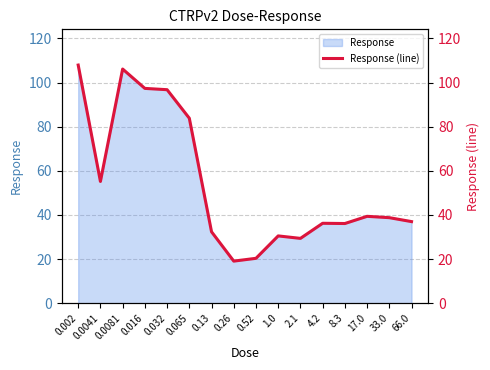

What is the difference between the values at 2.1 and 4.2?

6.8